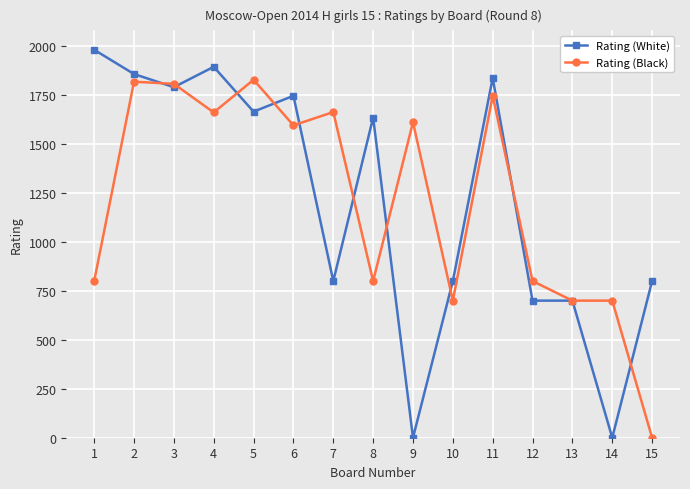

The value of Rating (White) at 11 is 1091. True or false?

False